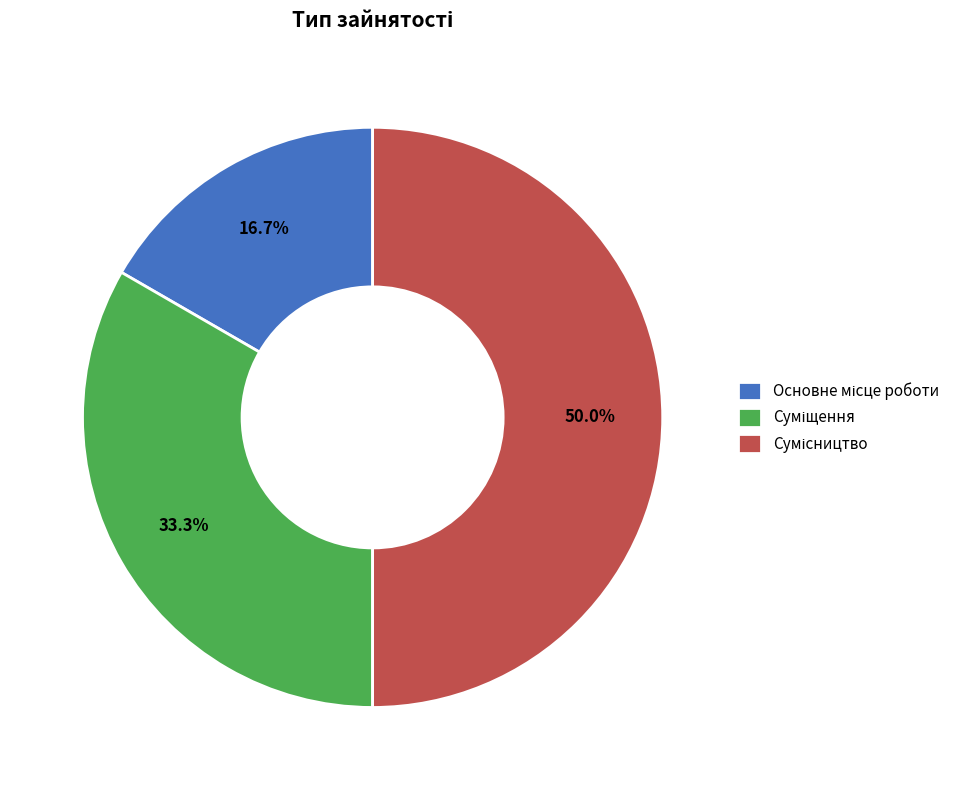

How many slices are in this pie chart?

3